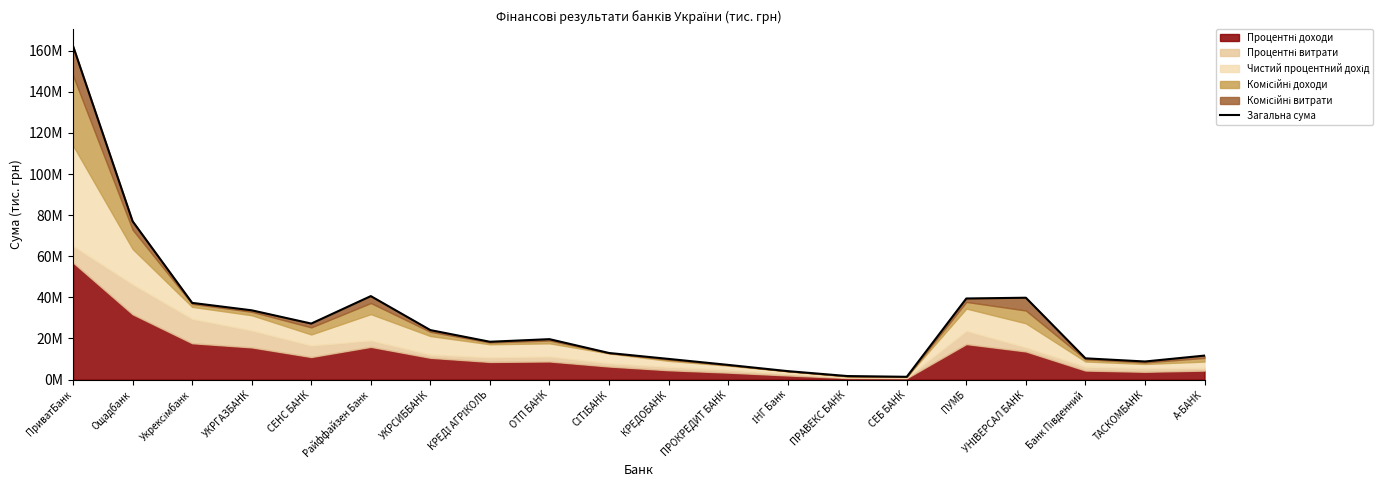

Does the chart have visible grid lines?

No